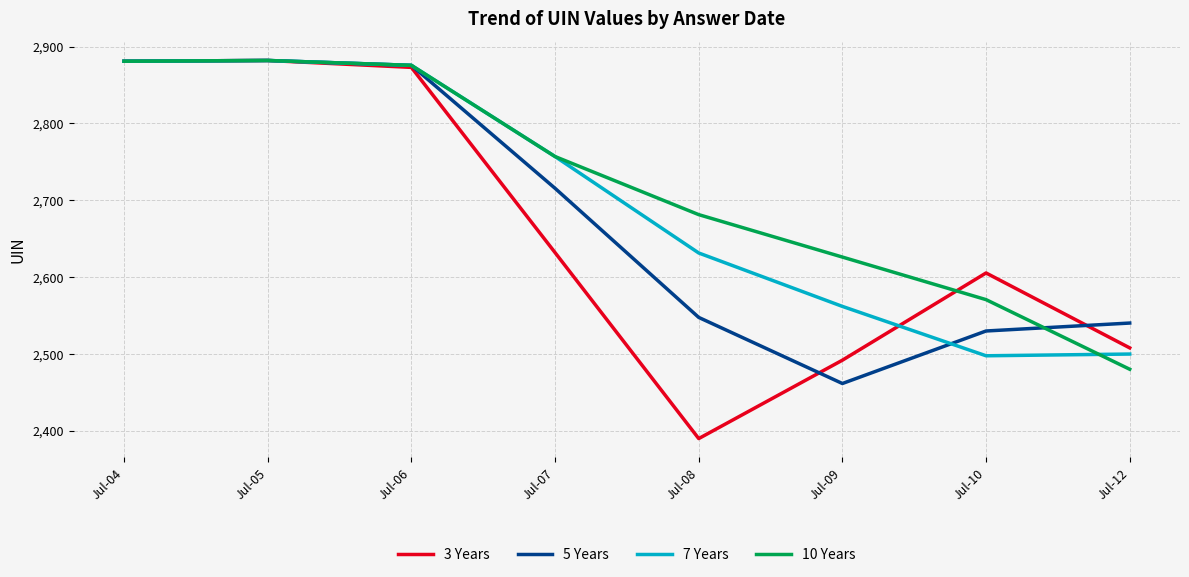

What is the highest value of the 10 Years series?

2882.0